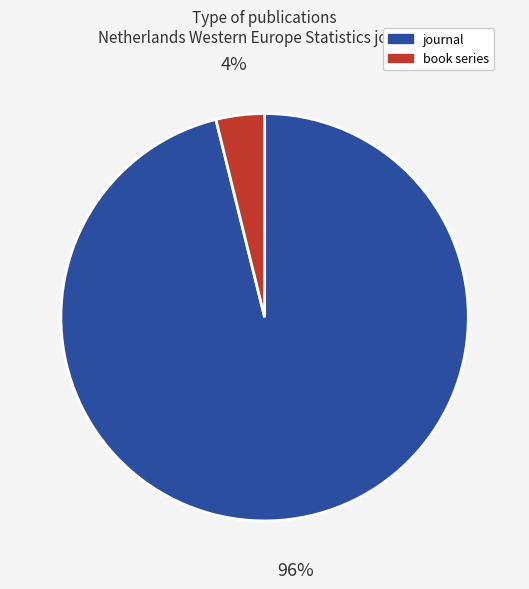

Is the sum of journal and book series greater than half?

Yes